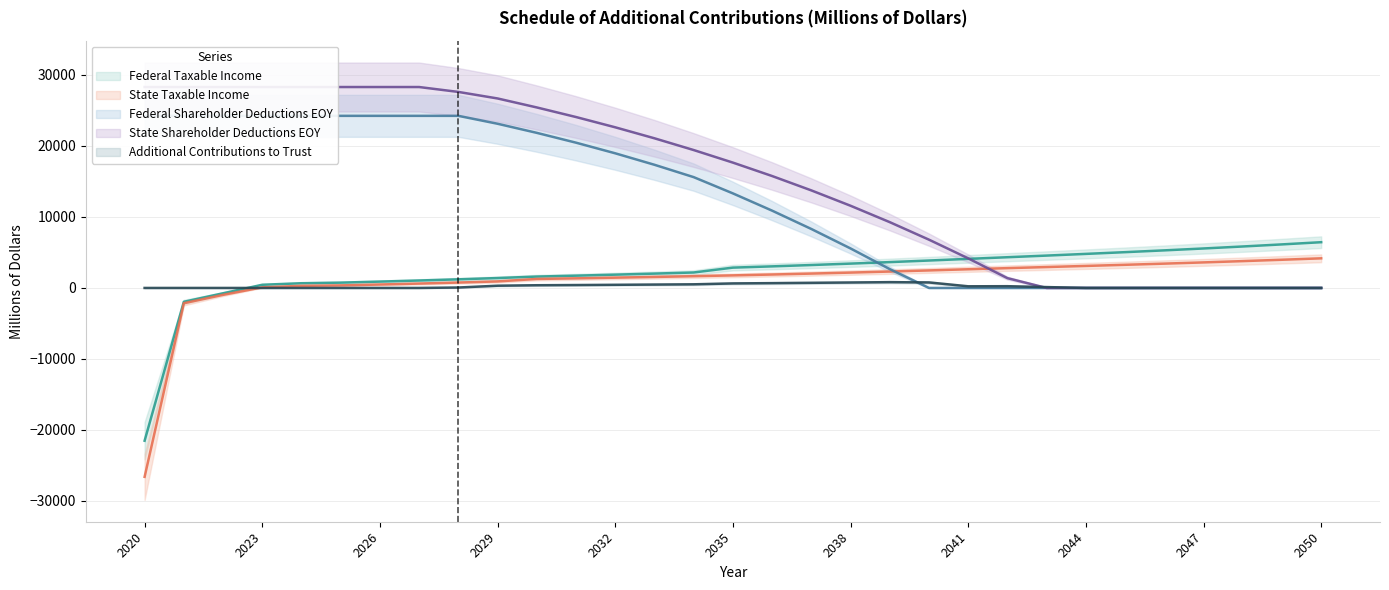

The Federal Shareholder Deductions EOY series shows 2650.7 at 2039. True or false?

True